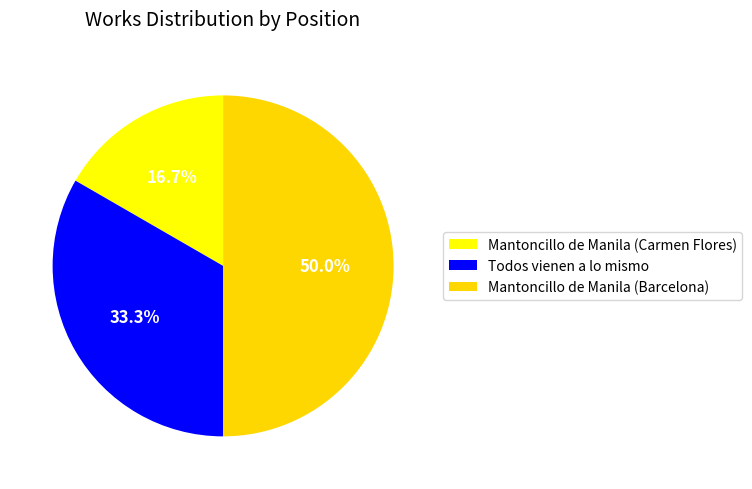

To the nearest percent, what percentage of the pie is Todos vienen a lo mismo?

33%